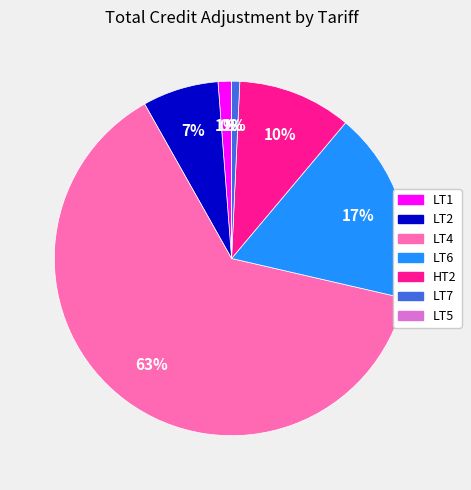

To the nearest percent, what portion does LT6 represent?

17%